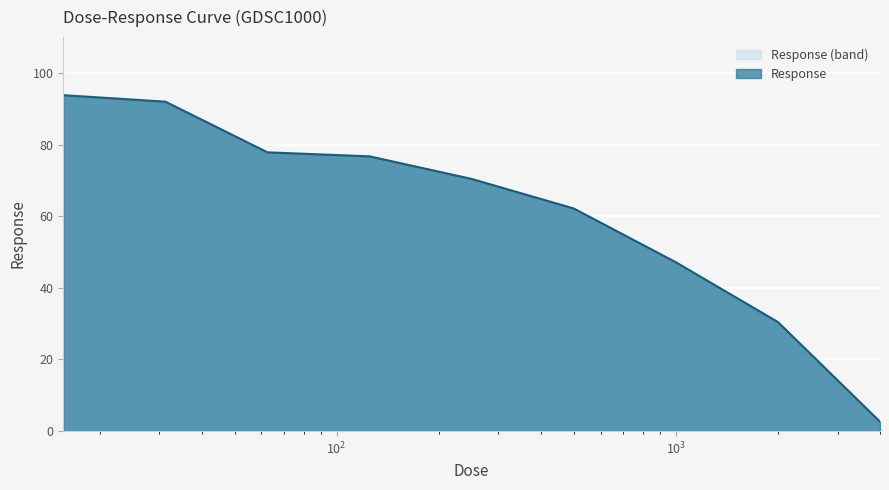

What is the minimum value shown in the chart?

2.6